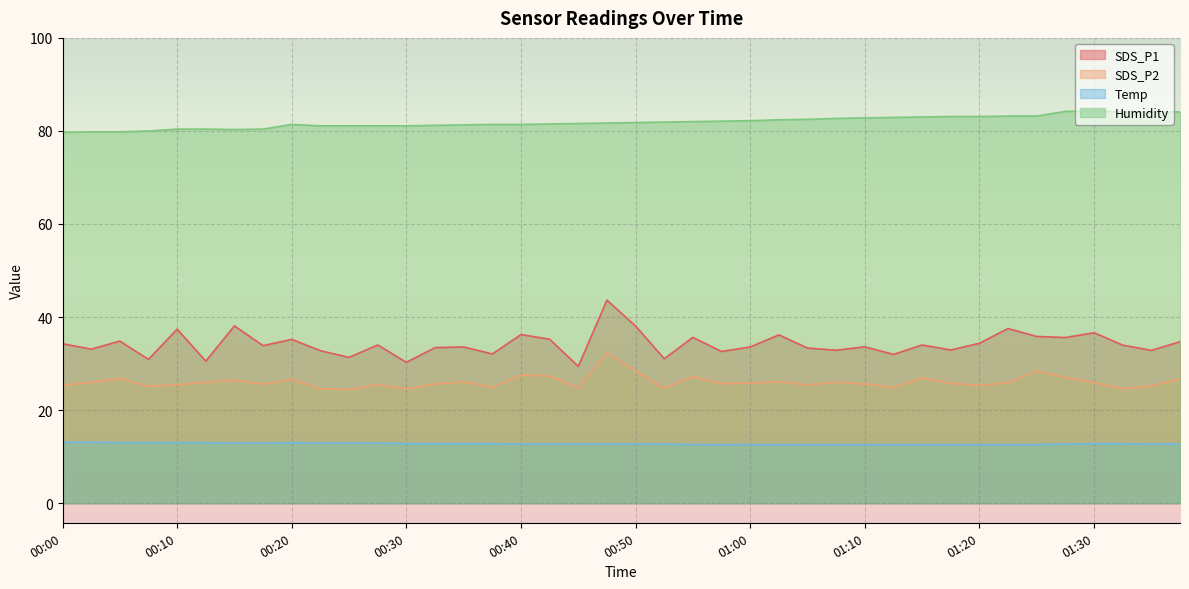

What is the minimum value for Temp?

12.6